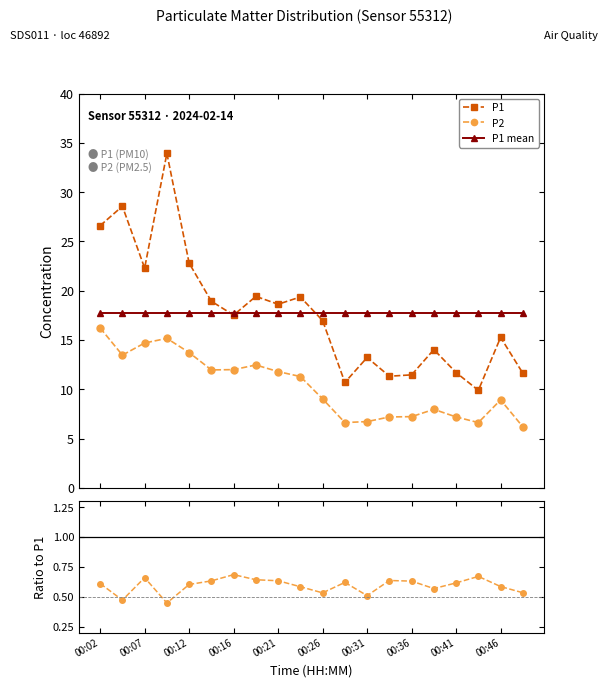

True or false: P2 has more than 2 points higher than both neighbors.

True